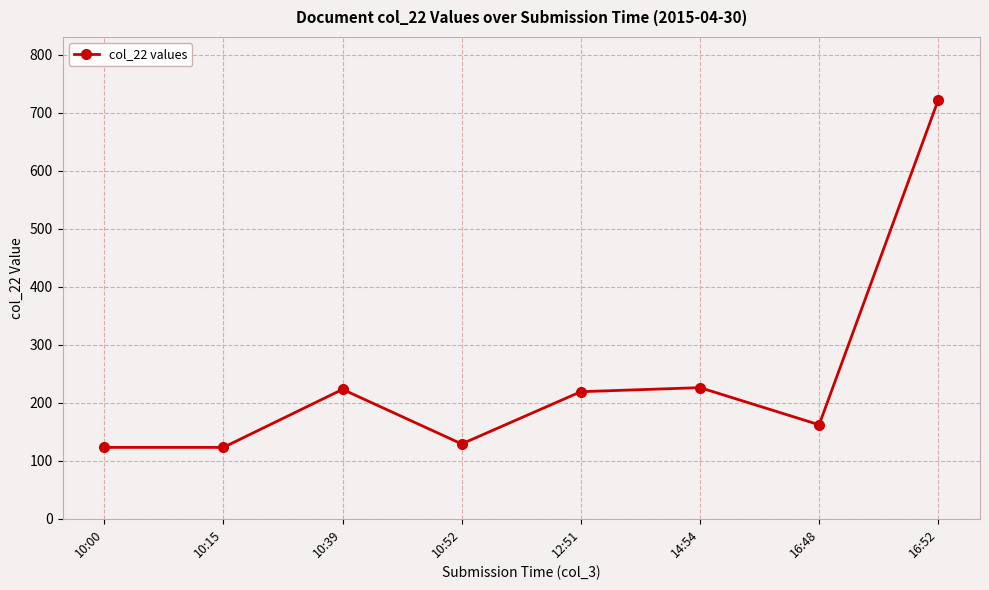

What position from the left is 12:51?

5